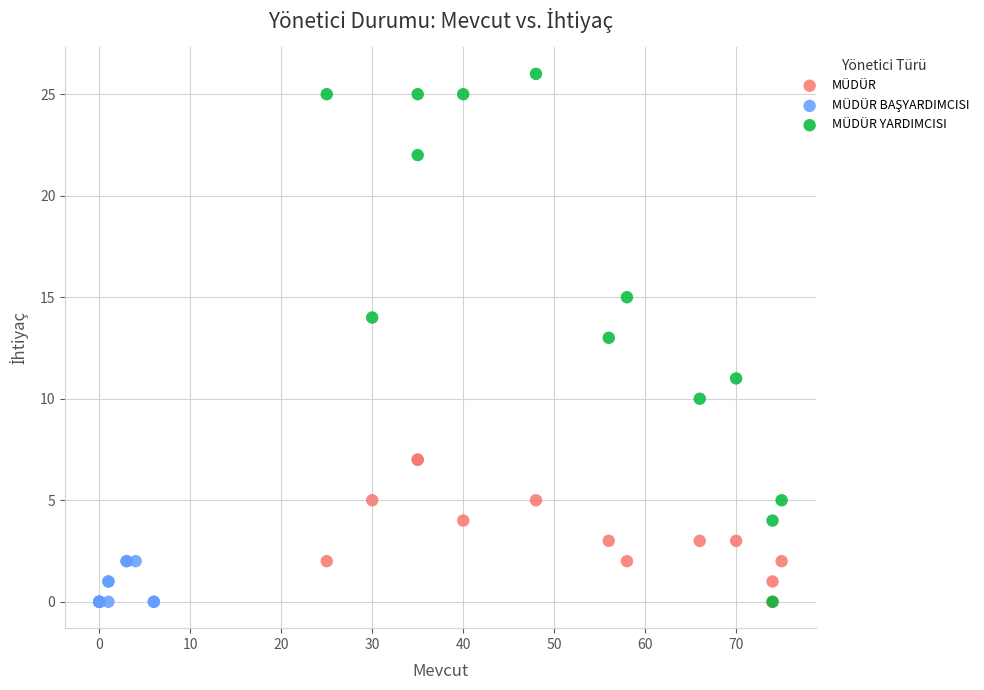

Which series has the widest spread of Y values?

MÜDÜR YARDIMCISI